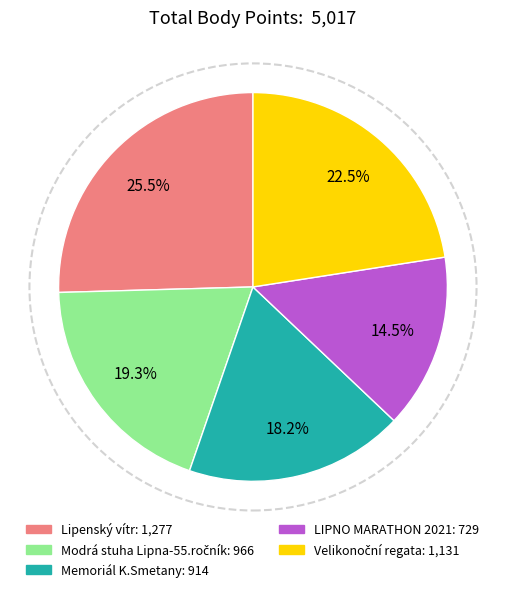

Is LIPNO MARATHON 2021: 729 the majority of the pie?

No